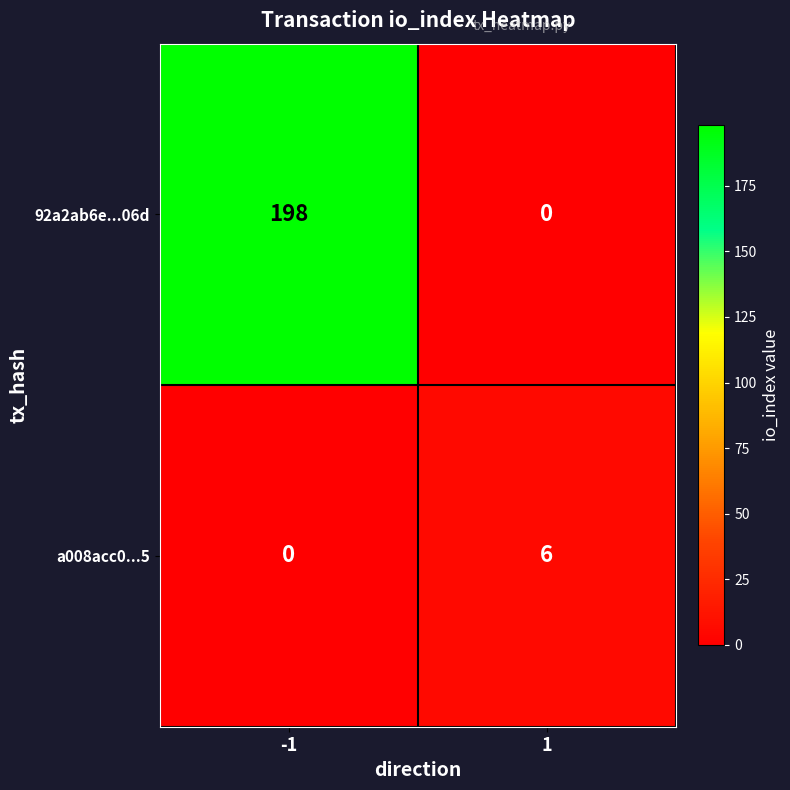

What is the sum of all a008acc0...5 values?

6